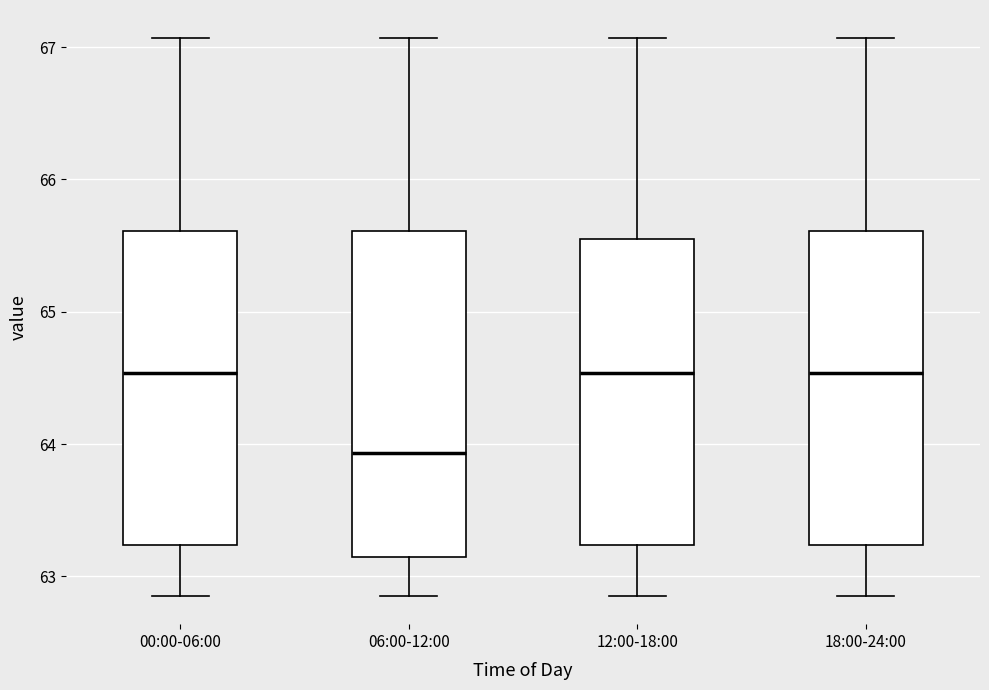

Where is the lower edge of the box for 00:00-06:00 on the y-axis? The values are not printed on the chart, so give them approximately, as read against the axis.

63.2